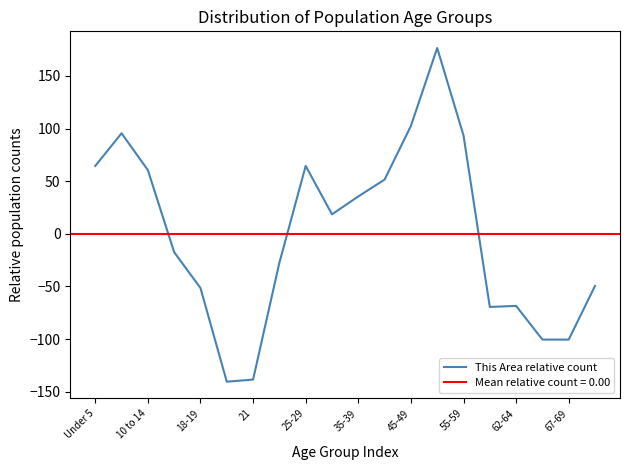

Does the chart display data point markers on the line(s)?

No